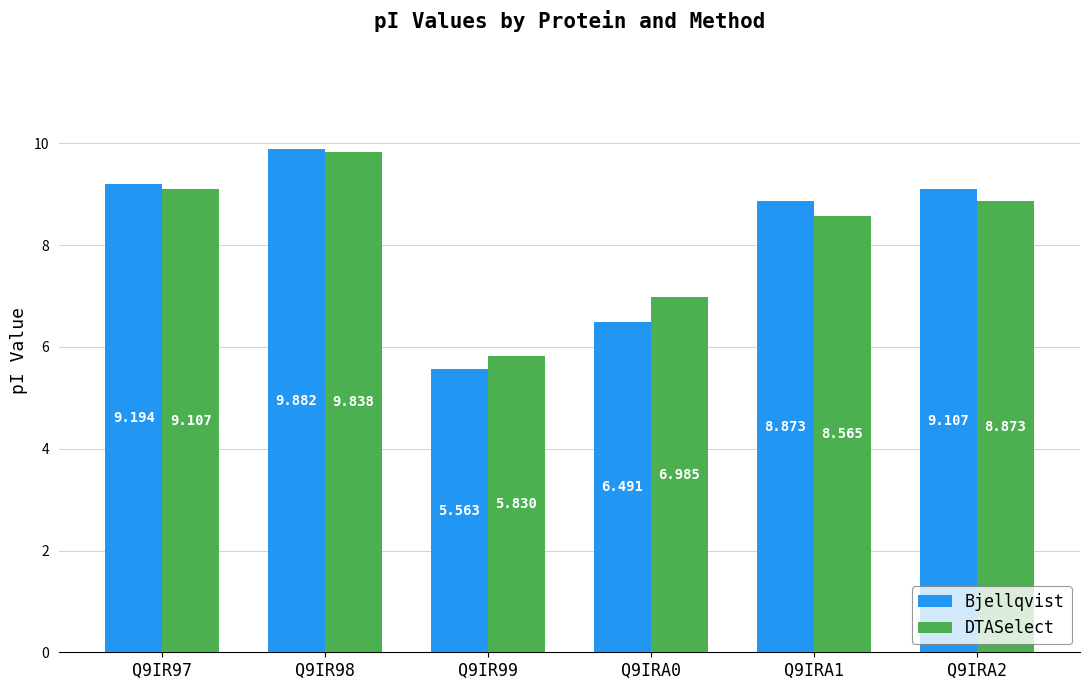

True or false: DTASelect has a value of 8.9 at Q9IRA2.

True